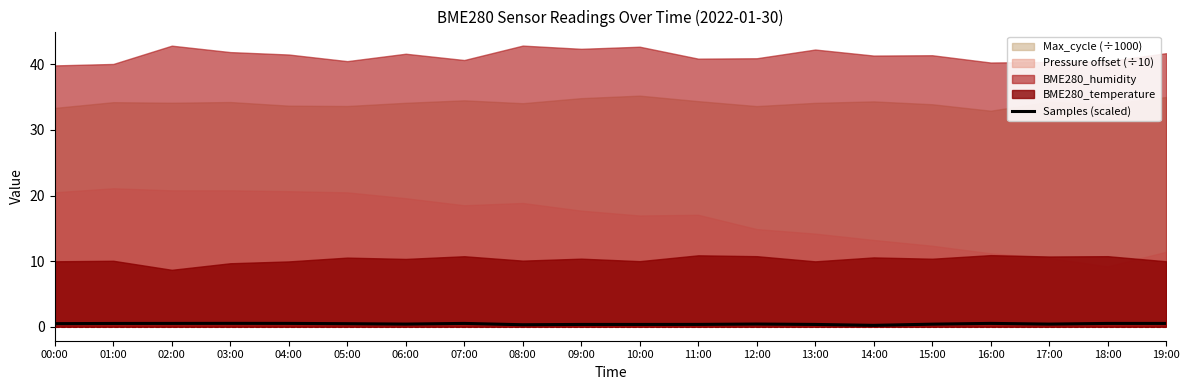

List the labels in order of value, smallest first.

14:00, 08:00, 10:00, 09:00, 13:00, 11:00, 15:00, 17:00, 06:00, 12:00, 05:00, 00:00, 01:00, 18:00, 19:00, 07:00, 02:00, 04:00, 16:00, 03:00